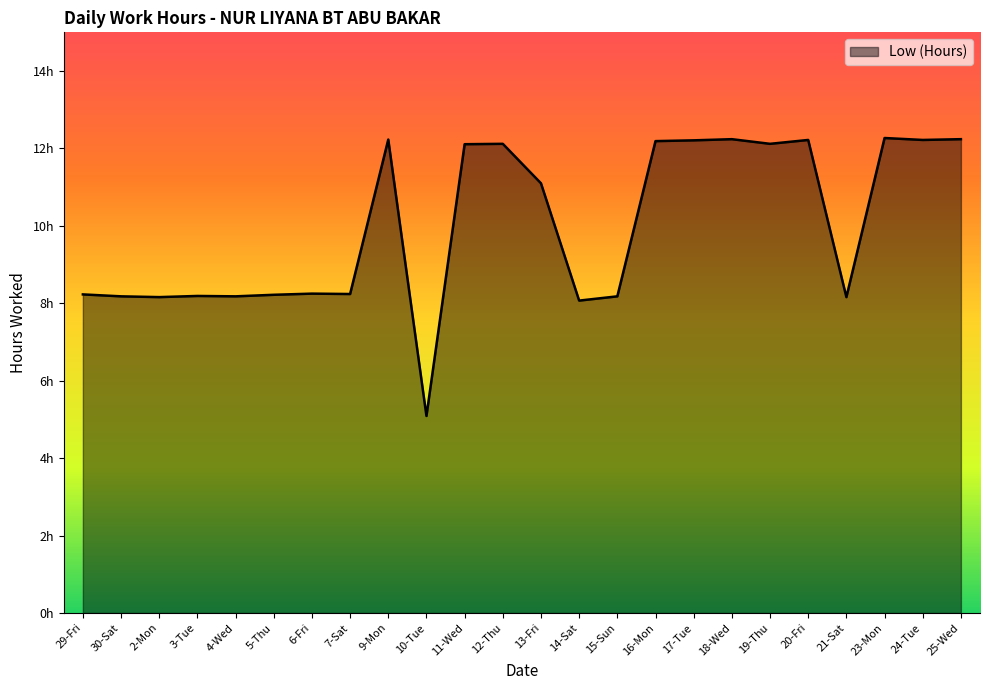

Reading left to right, extract all data points from this chart.

29-Fri=8.2	30-Sat=8.2	2-Mon=8.2	3-Tue=8.2	4-Wed=8.2	5-Thu=8.2	6-Fri=8.2	7-Sat=8.2	9-Mon=12.2	10-Tue=5.1	11-Wed=12.1	12-Thu=12.1	13-Fri=11.1	14-Sat=8.1	15-Sun=8.2	16-Mon=12.2	17-Tue=12.2	18-Wed=12.2	19-Thu=12.1	20-Fri=12.2	21-Sat=8.2	23-Mon=12.3	24-Tue=12.2	25-Wed=12.2